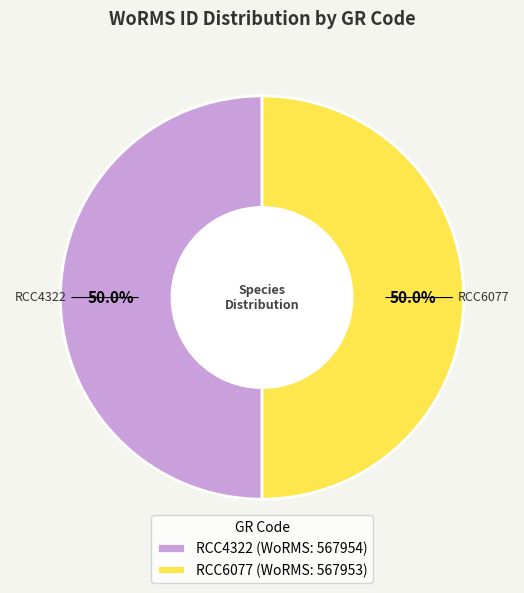

To the nearest percent, what percentage of the pie is RCC6077?

50%